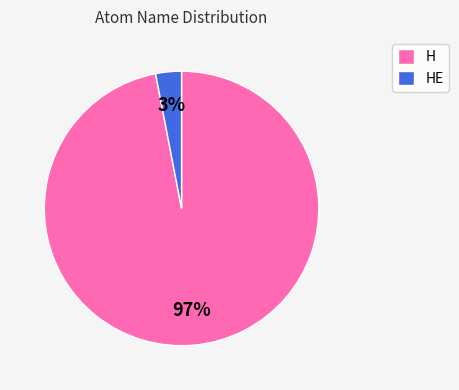

To the nearest percent, what is the combined percentage of H and HE?

100%